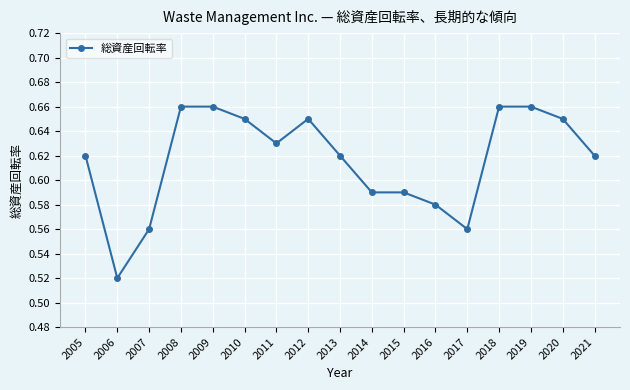

What is the sum of all values?

10.5